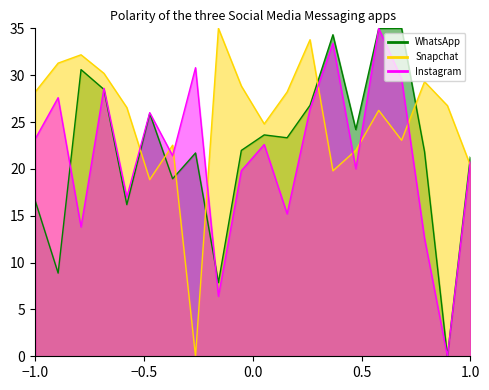

True or false: WhatsApp has a value of 46.0 at 30.

False